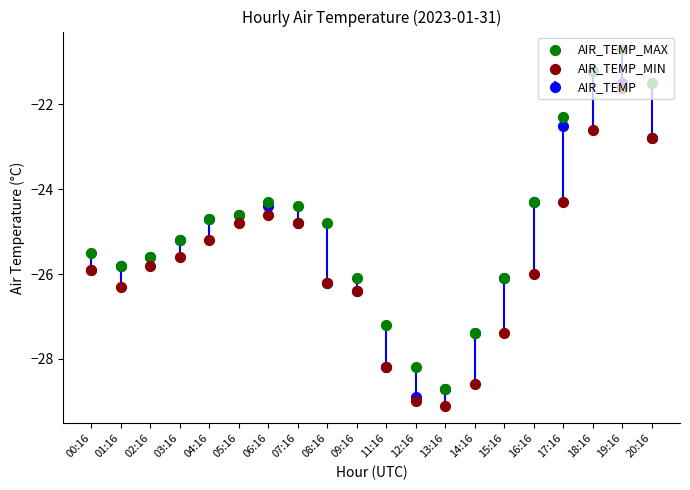

Which series reaches the minimum Y coordinate?

AIR_TEMP_MIN